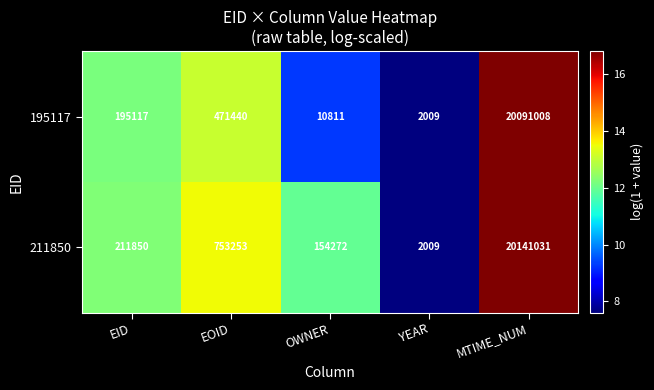

What is the sum of all 211850 values?

21262415